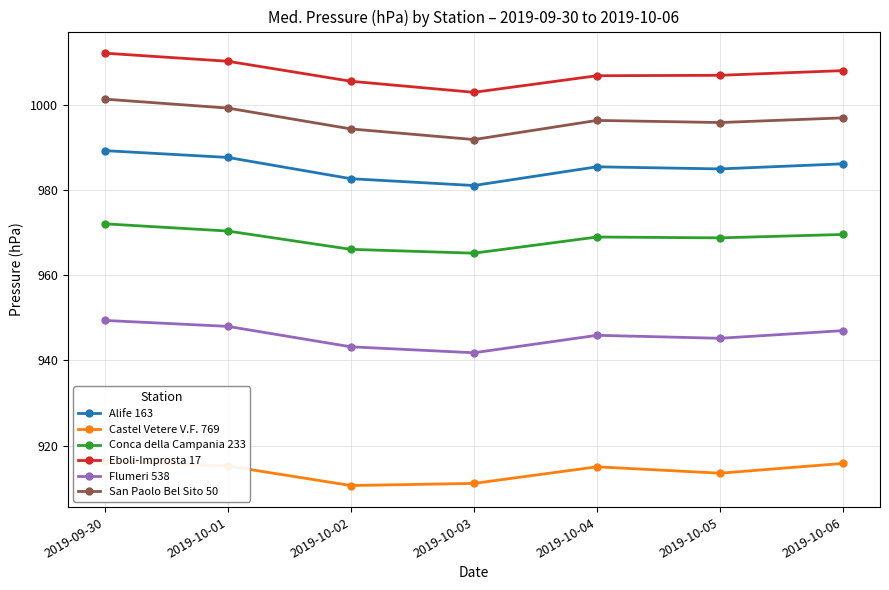

Count the number of data series in this chart.

6